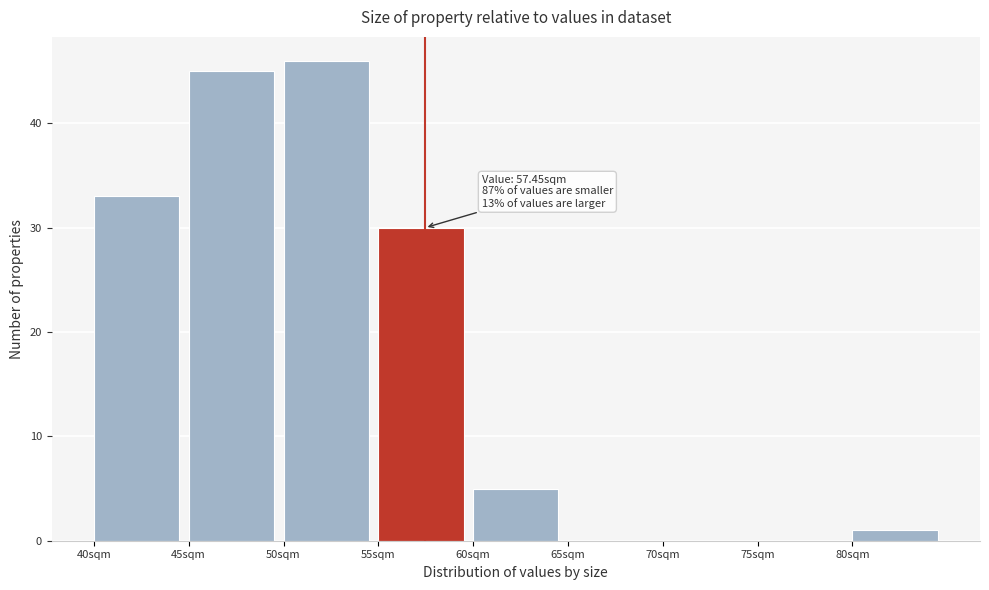

Which range on the x-axis has the tallest bar?

50 to 55